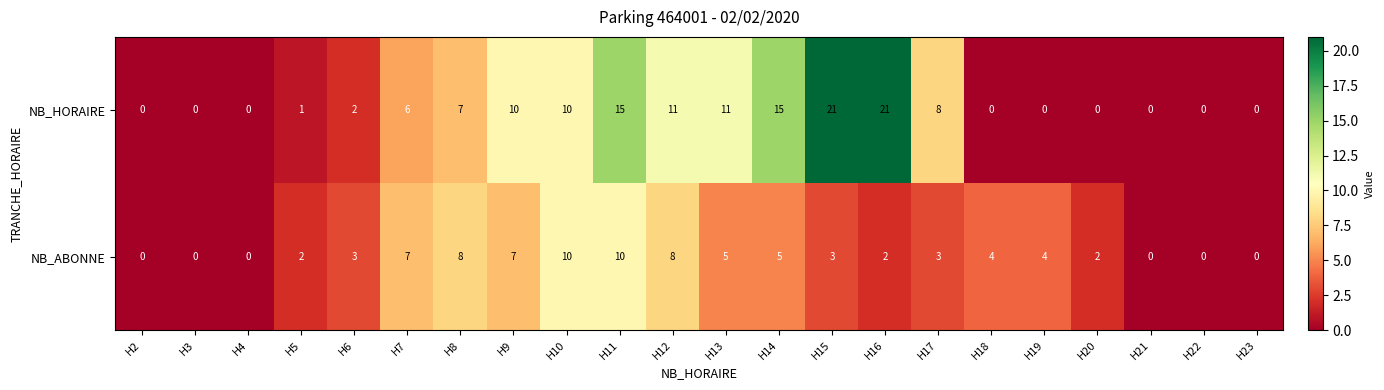

What is the difference between the NB_ABONNE values at H6 and H3?

3